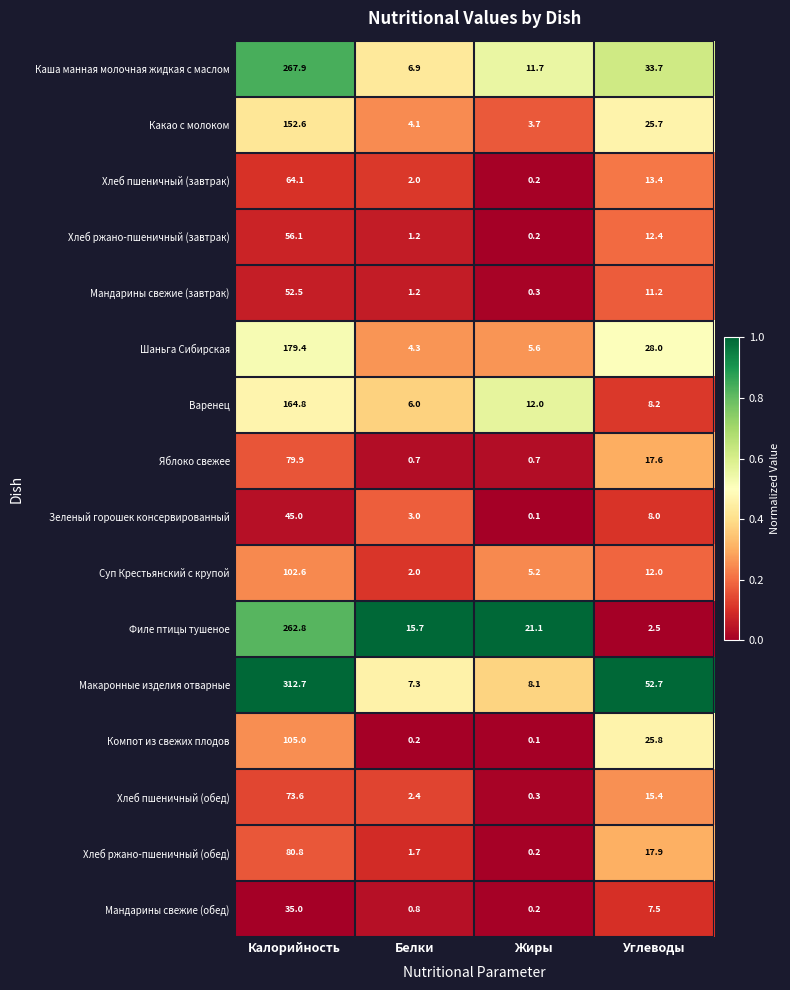

What is the greatest value displayed?

312.7